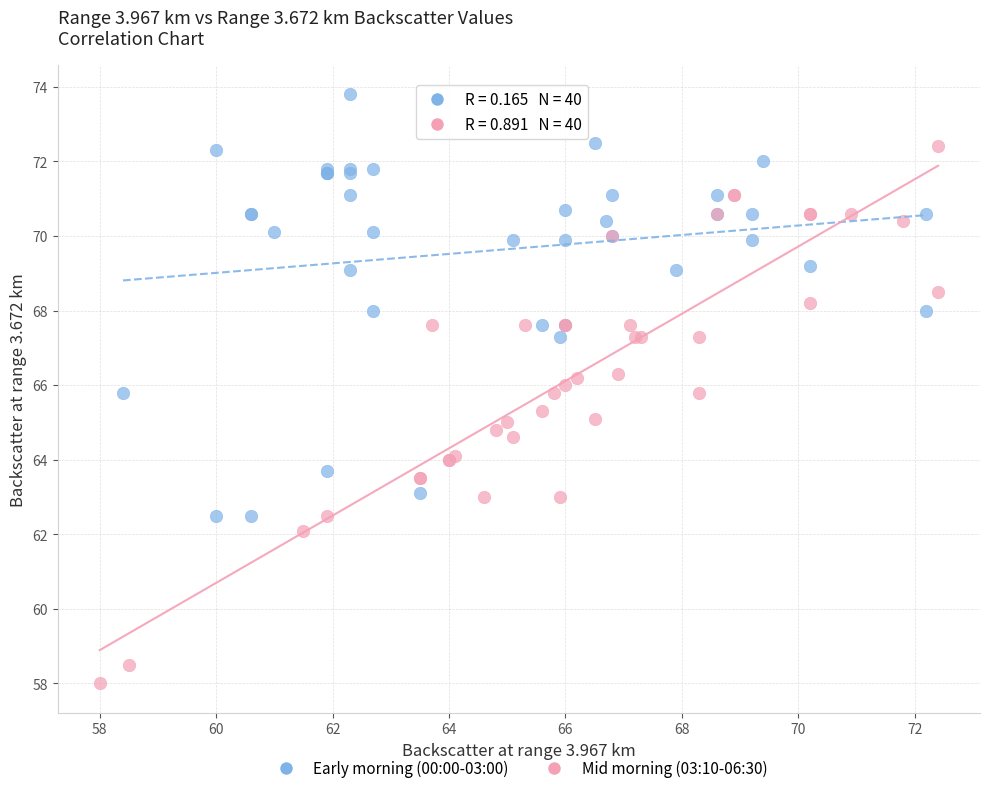

Which series contains the highest Y value?

Early morning (00:00-03:00)